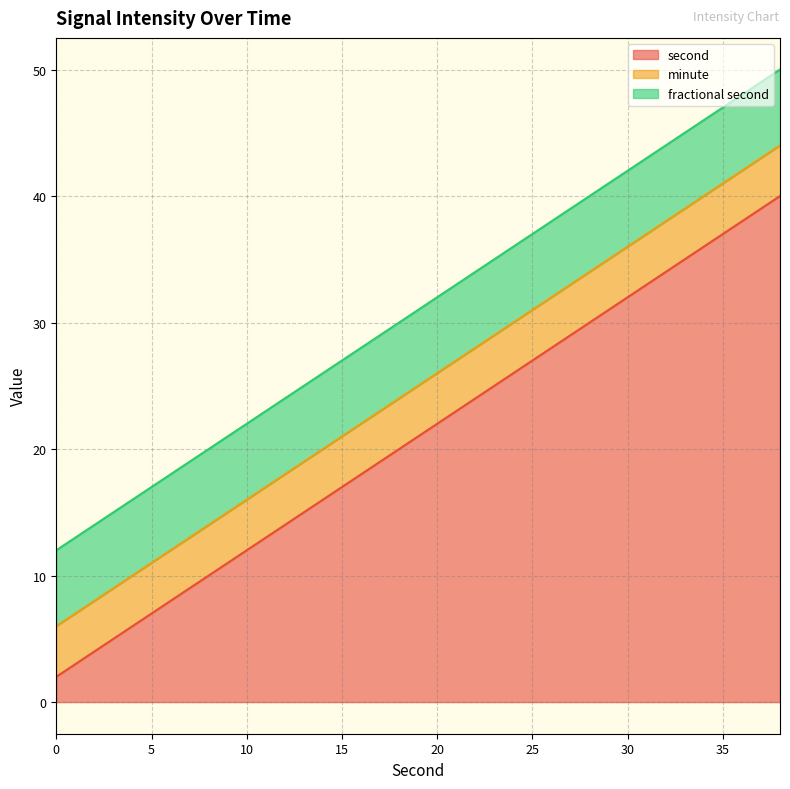

What is the difference between the maximum and minimum values in the second series?

38